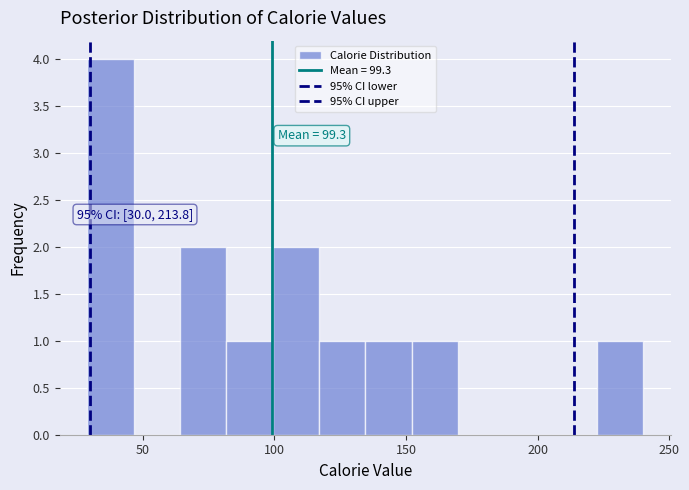

Around what value on the x-axis is the tallest bar? Give the approximate position of its centre, as read against the axis.

40